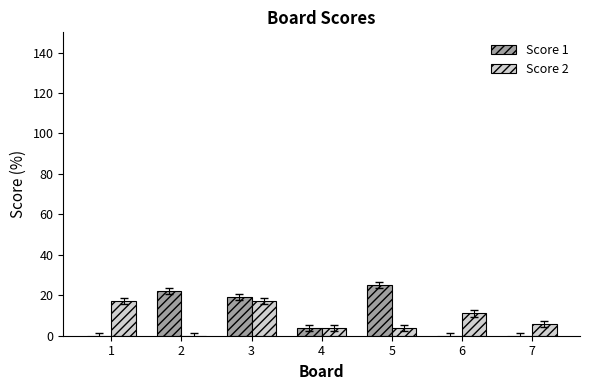

How many categories are shown in the chart?

7